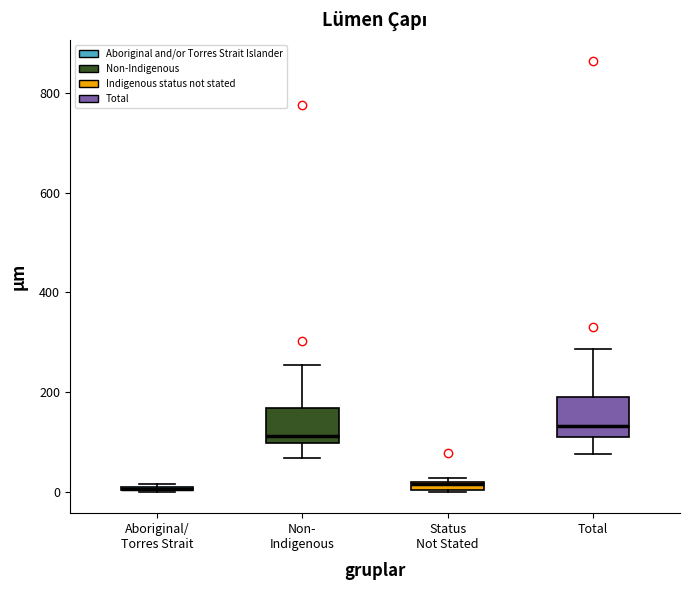

Where is the lower edge of the box for Total on the y-axis? The values are not printed on the chart, so give them approximately, as read against the axis.

120